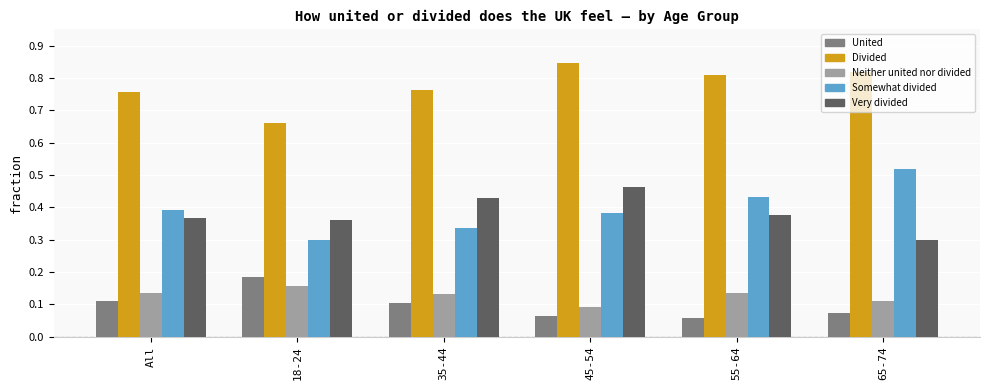

How many groups of bars are there?

6